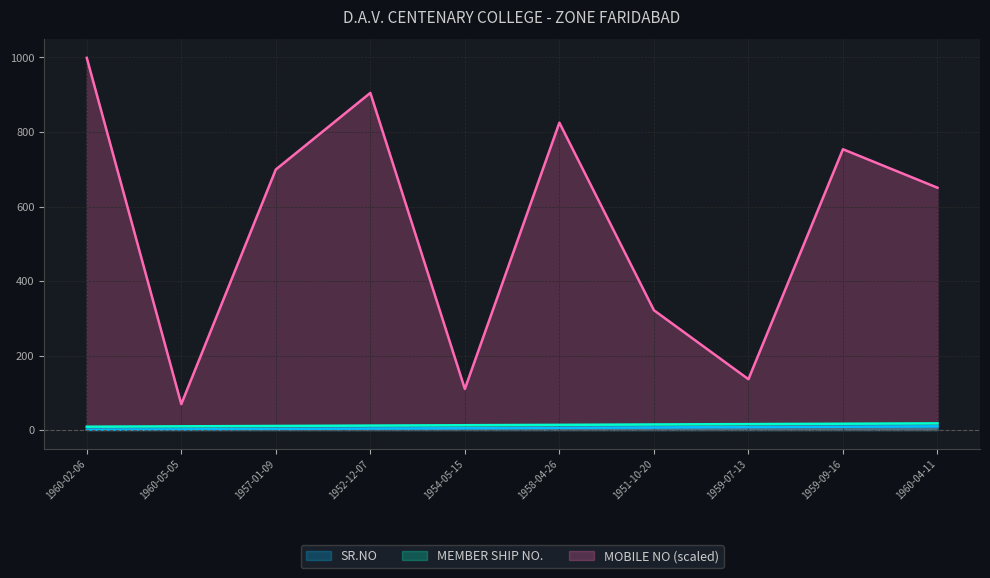

What are all the series names shown in the legend?

SR.NO, MEMBER SHIP NO., MOBILE NO (scaled)